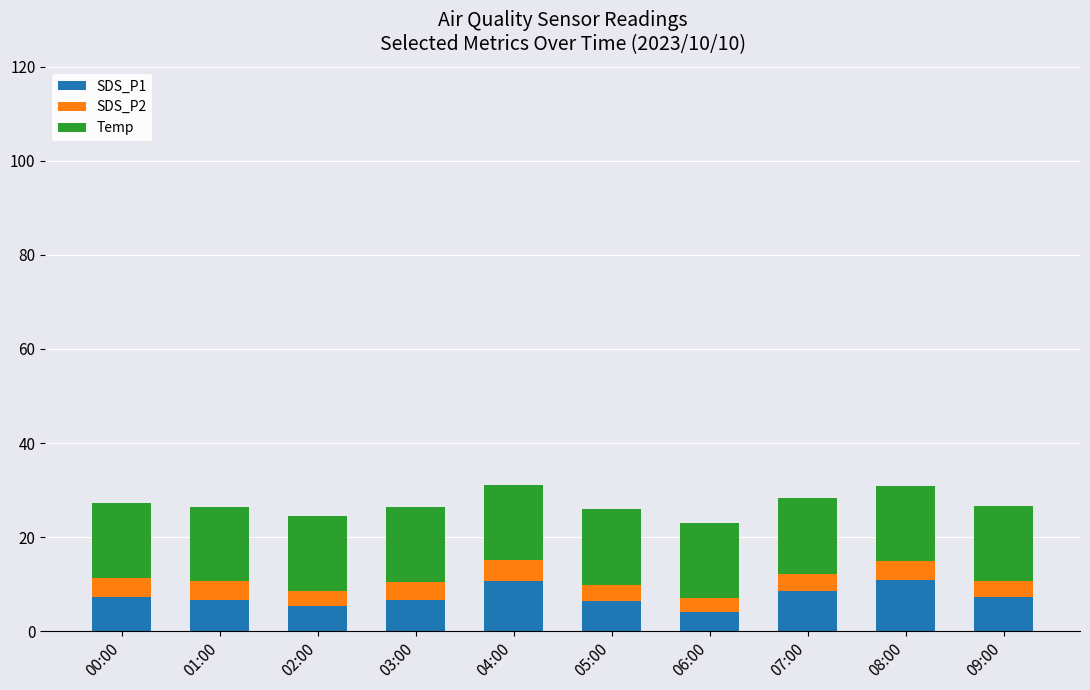

What is the average value of the SDS_P1 series?

7.4